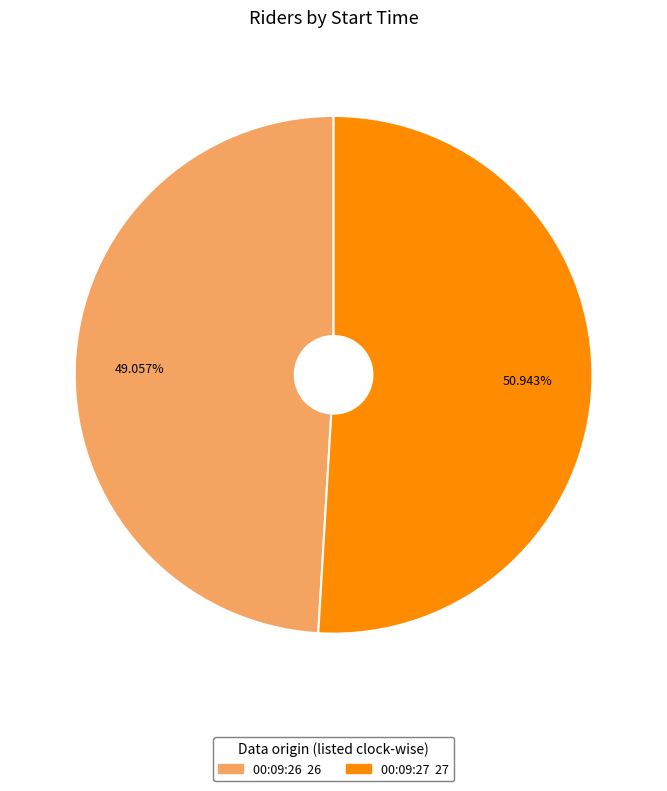

What is the total percentage of 00:09:27 and 00:09:26?

100.0%